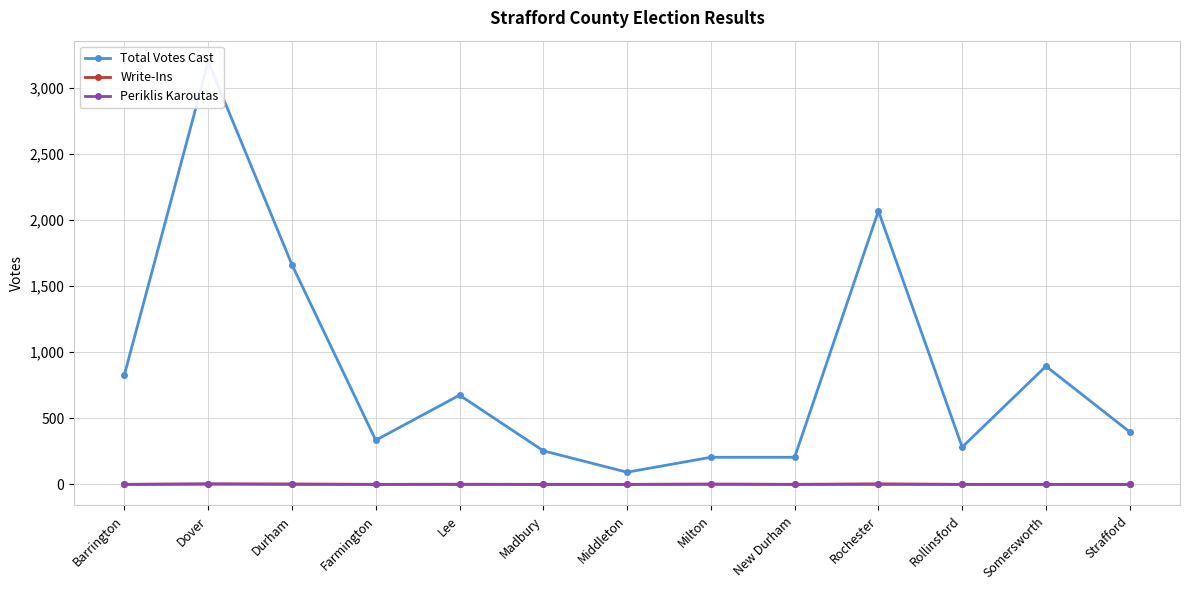

Reading left to right, transcribe all the data shown in this chart.

Total Votes Cast: Barrington=830	Dover=3198	Durham=1662	Farmington=334	Lee=675	Madbury=254	Middleton=92	Milton=205	New Durham=205	Rochester=2069	Rollinsford=282	Somersworth=894	Strafford=397
Write-Ins: Barrington=0	Dover=2	Durham=3	Farmington=0	Lee=1	Madbury=0	Middleton=0	Milton=1	New Durham=0	Rochester=4	Rollinsford=0	Somersworth=0	Strafford=0
Periklis Karoutas: Barrington=0	Dover=4	Durham=0	Farmington=0	Lee=0	Madbury=0	Middleton=0	Milton=2	New Durham=0	Rochester=0	Rollinsford=0	Somersworth=0	Strafford=0